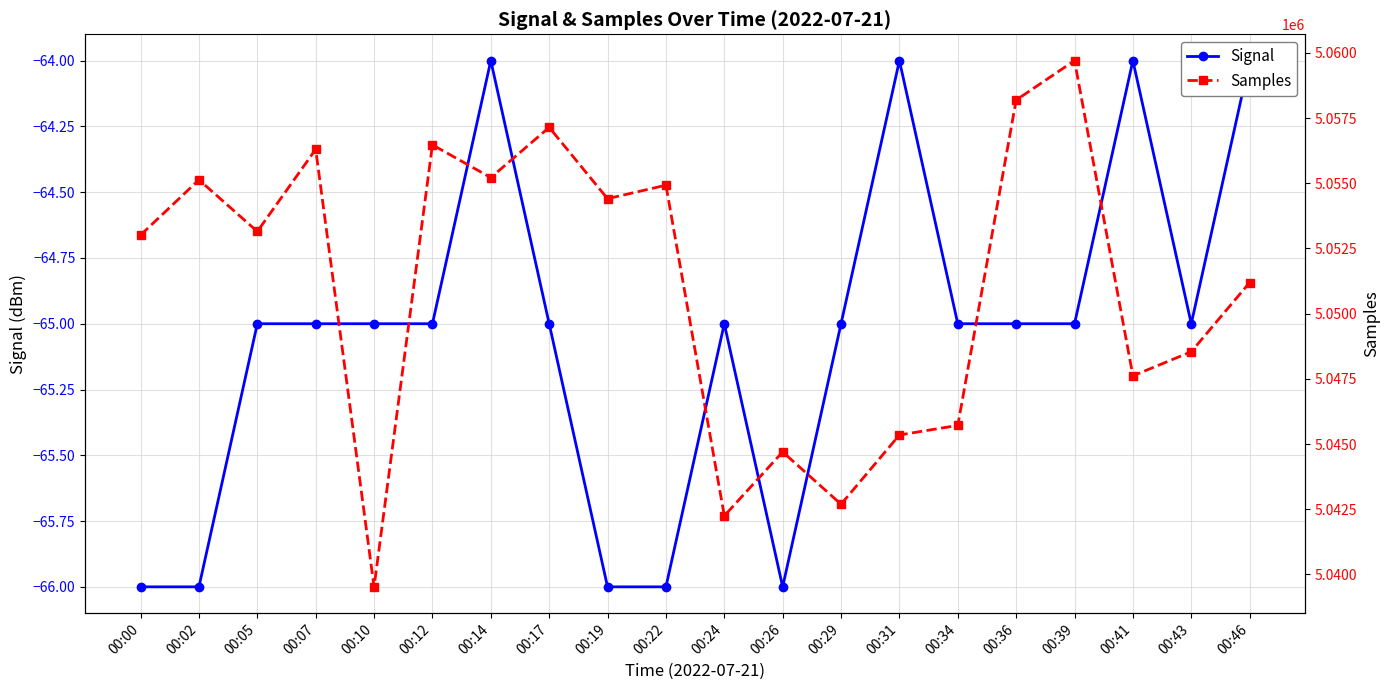

What is the value of the Signal point at the 1st from the left?

-66